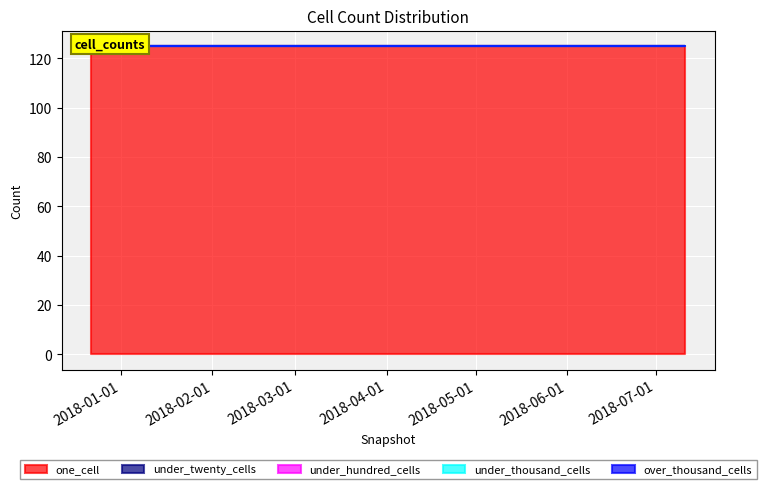

What is the sum of the one_cell values at 2018-04-09 and 2018-07-11?

250